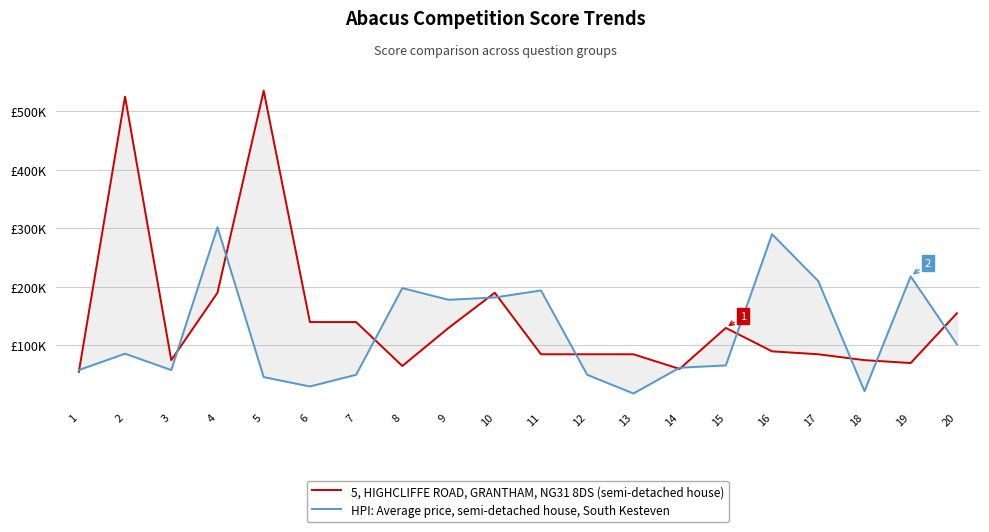

What is the sum of the 5, HIGHCLIFFE ROAD, GRANTHAM, NG31 8DS (semi-detached house) values at 18 and 17?

160000